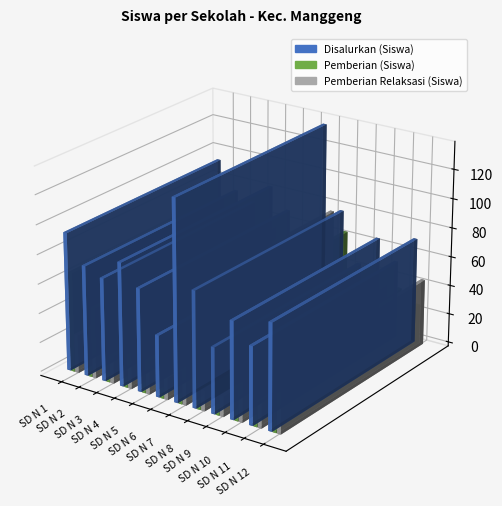

What is the value of the Disalurkan (Siswa) bar at the 4th from the left?

84